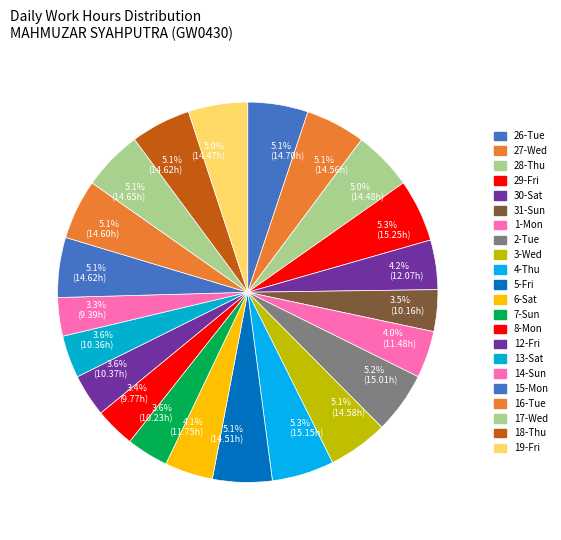

To the nearest percent, what portion does 1-Mon represent?

4%